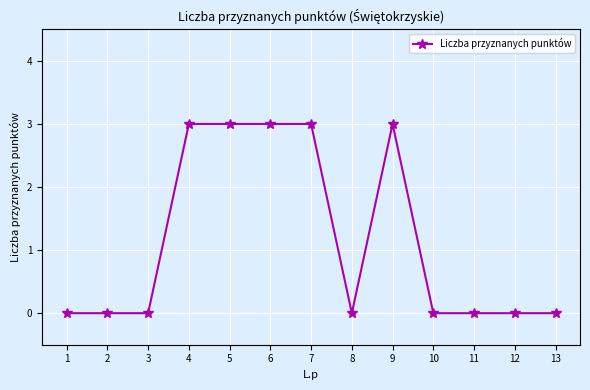

Reading left to right, transcribe all the data shown in this chart.

1=0	2=0	3=0	4=3	5=3	6=3	7=3	8=0	9=3	10=0	11=0	12=0	13=0